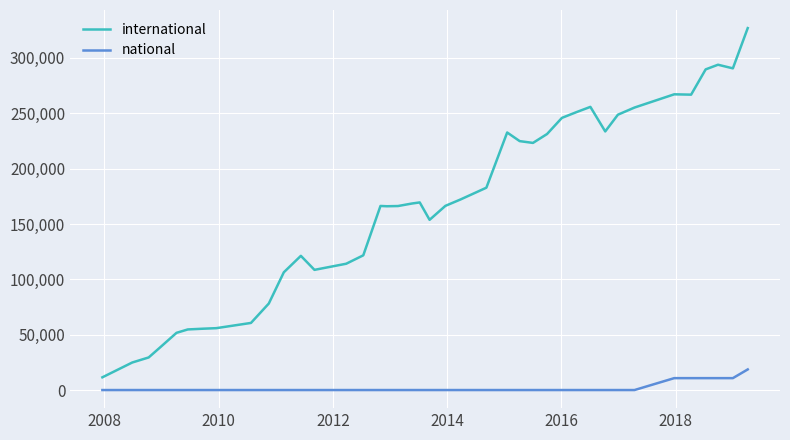

True or false: international and national cross at least once.

False